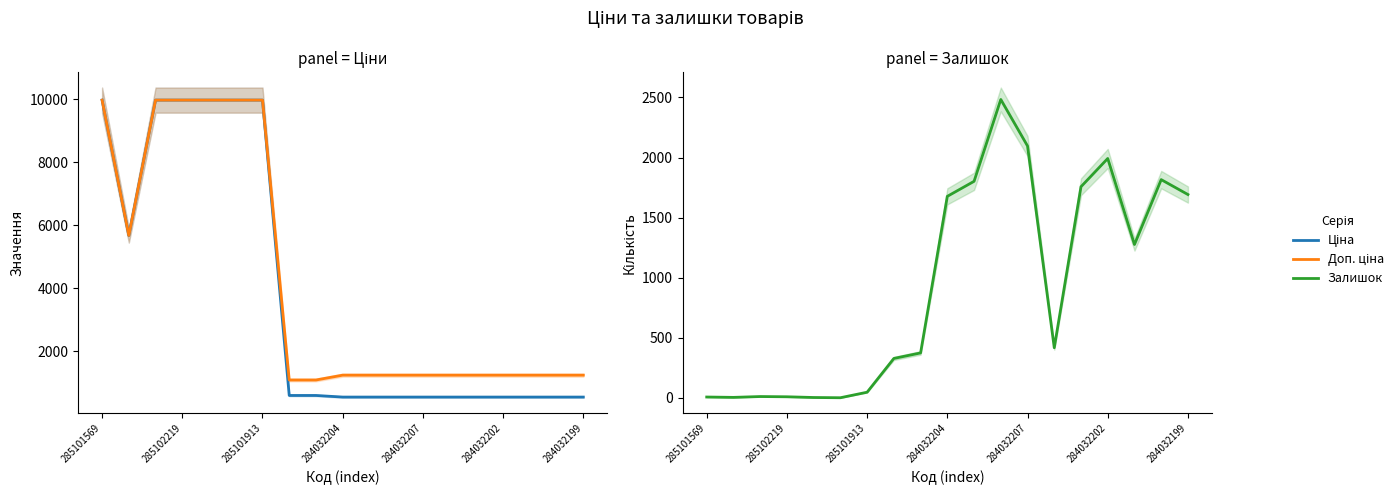

How many interior local valleys does the Доп. ціна series have?

1